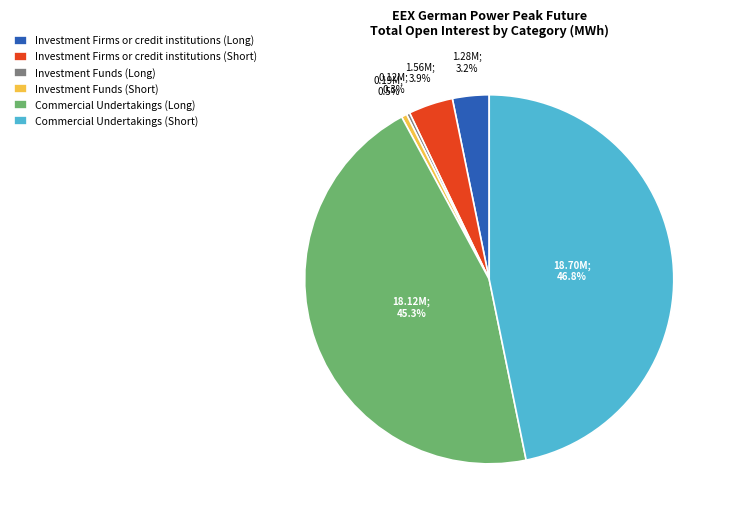

What percentage is the Investment Firms or credit institutions (Short) slice, to the nearest percent?

4%